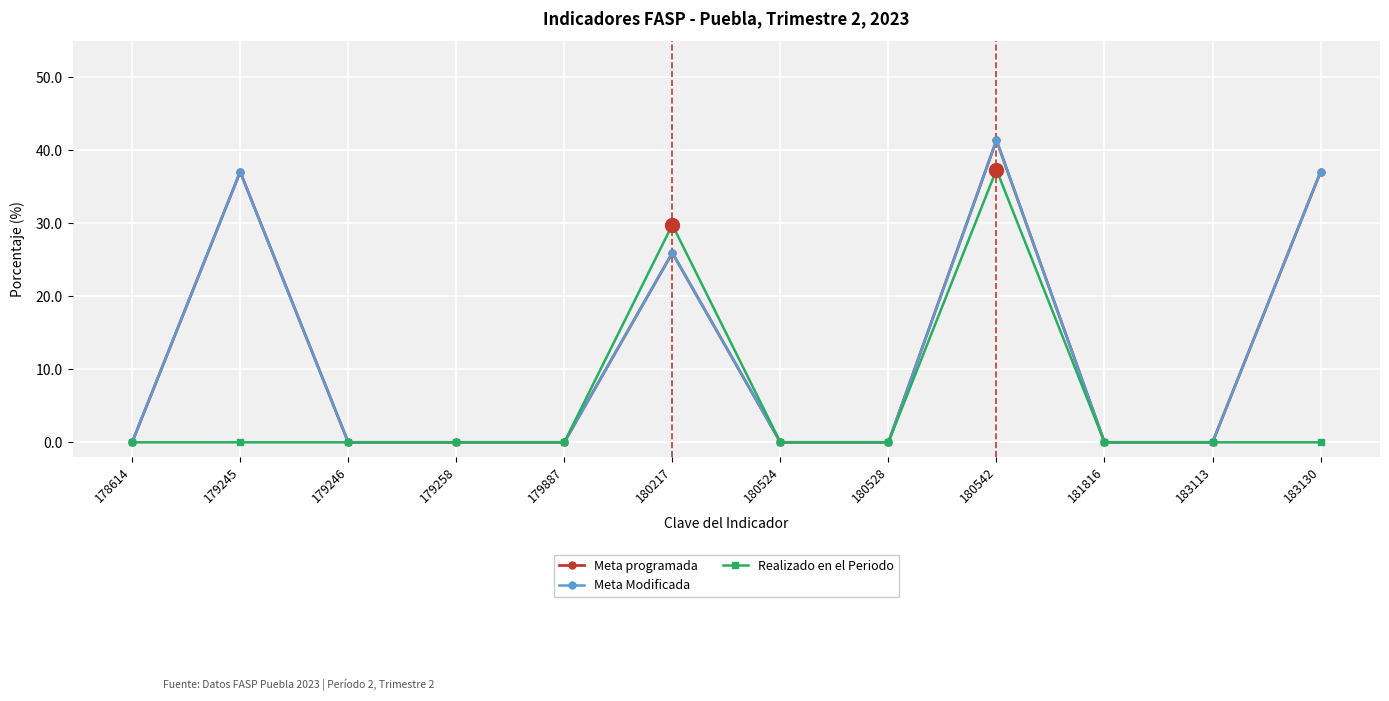

Rank the categories by Meta Modificada value from lowest to highest.

178614, 179246, 179258, 179887, 180524, 180528, 181816, 183113, 180217, 179245, 183130, 180542